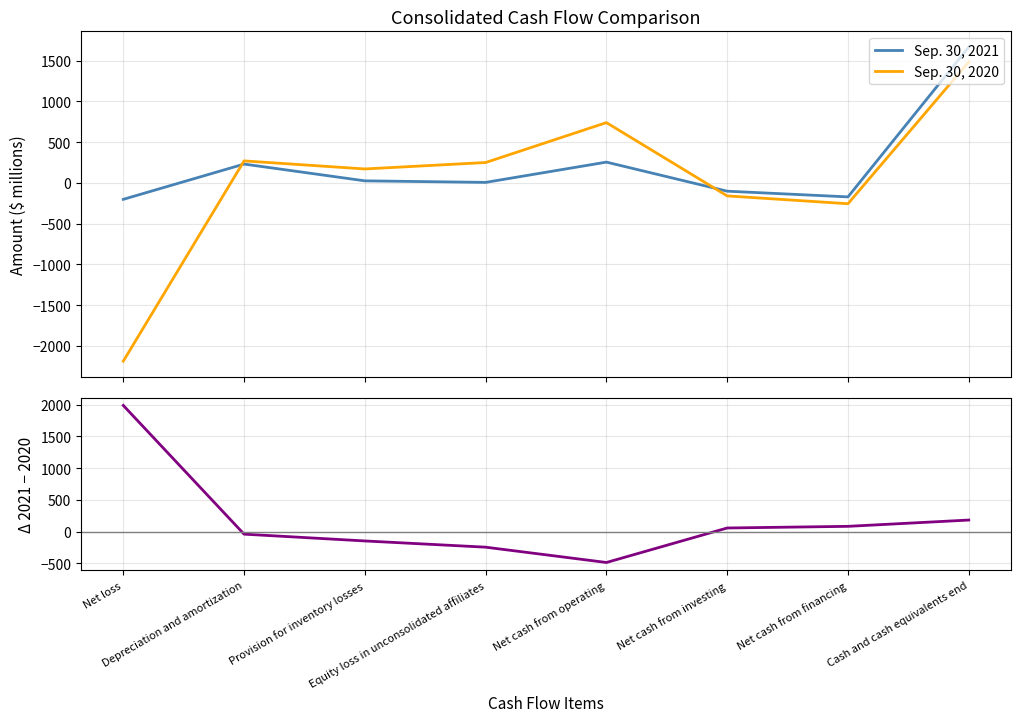

List the series in order of their peak value, lowest first.

Sep. 30, 2020, Sep. 30, 2021, Δ 2021 − 2020